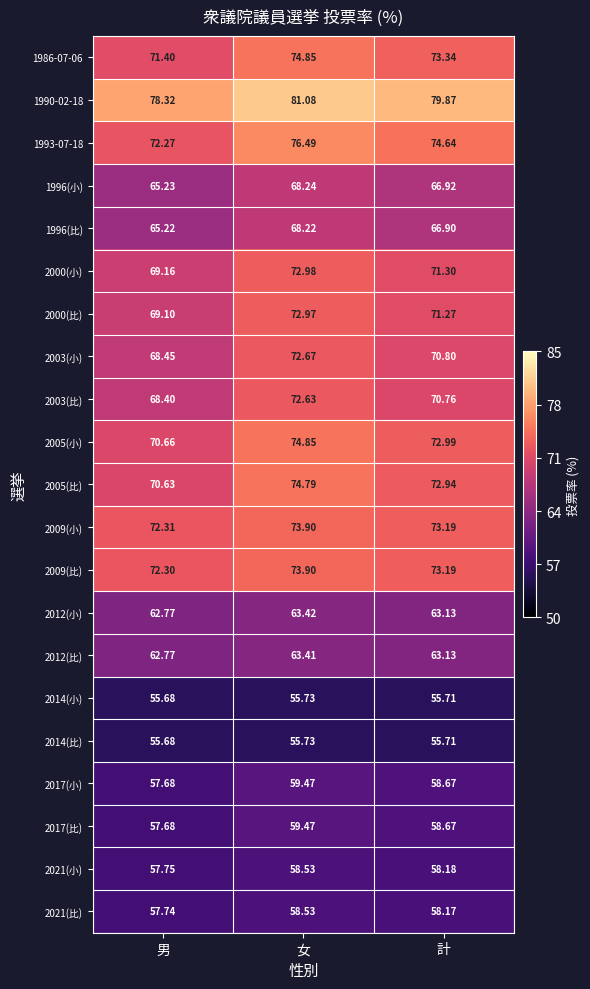

Rank the categories by 1990-02-18 value from highest to lowest.

女, 計, 男